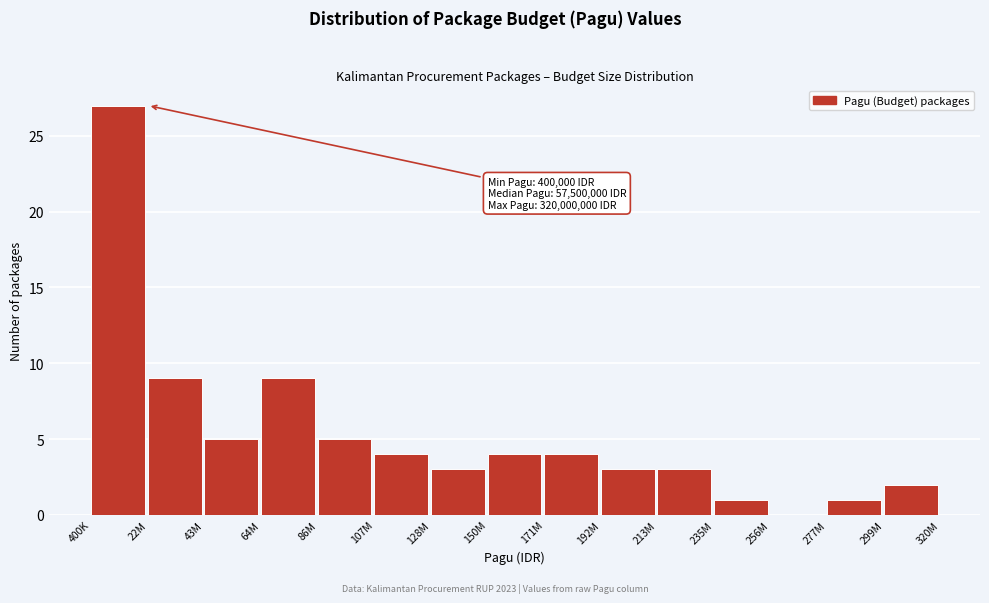

Reading left to right, transcribe all the data shown in this chart.

400K=27	22M=9	43M=5	64M=9	86M=5	107M=4	128M=3	150M=4	171M=4	192M=3	213M=3	235M=1	256M=0	277M=1	299M=2